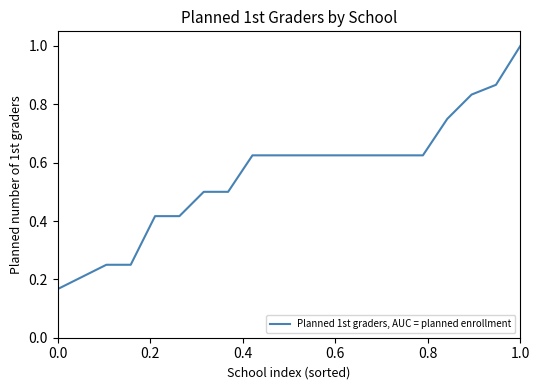

What is the greatest value displayed?

1.0